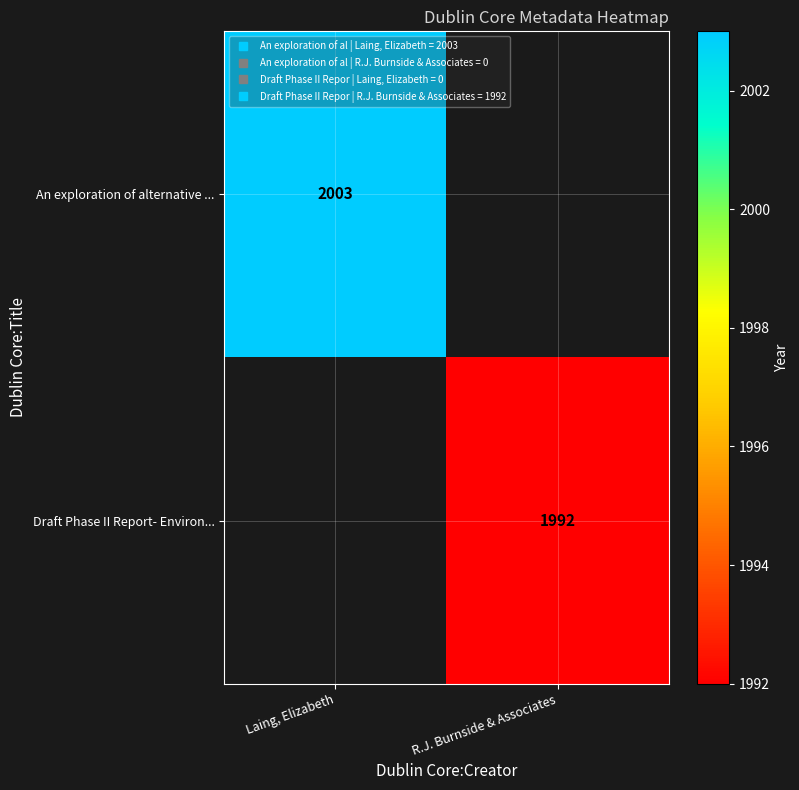

At Laing, Elizabeth, list the series in order from largest to smallest.

An exploration of alternative ..., Draft Phase II Report- Environ...